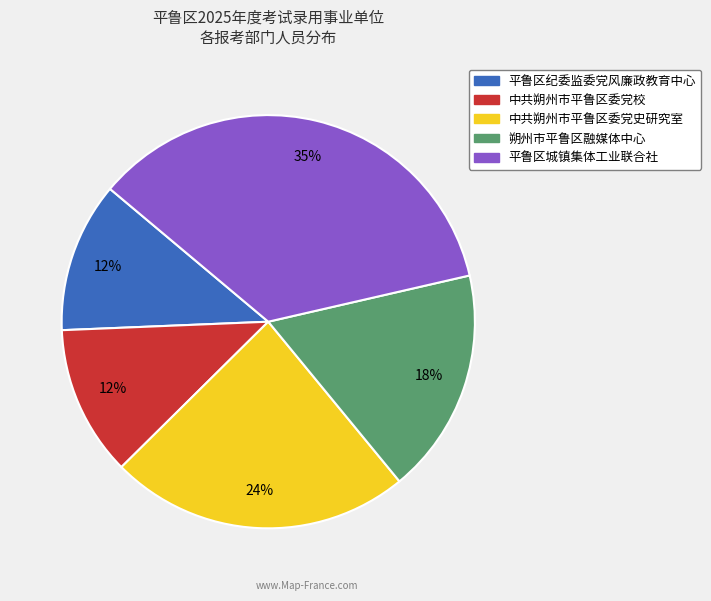

To the nearest percent, what percentage of the pie is 朔州市平鲁区融媒体中心?

18%